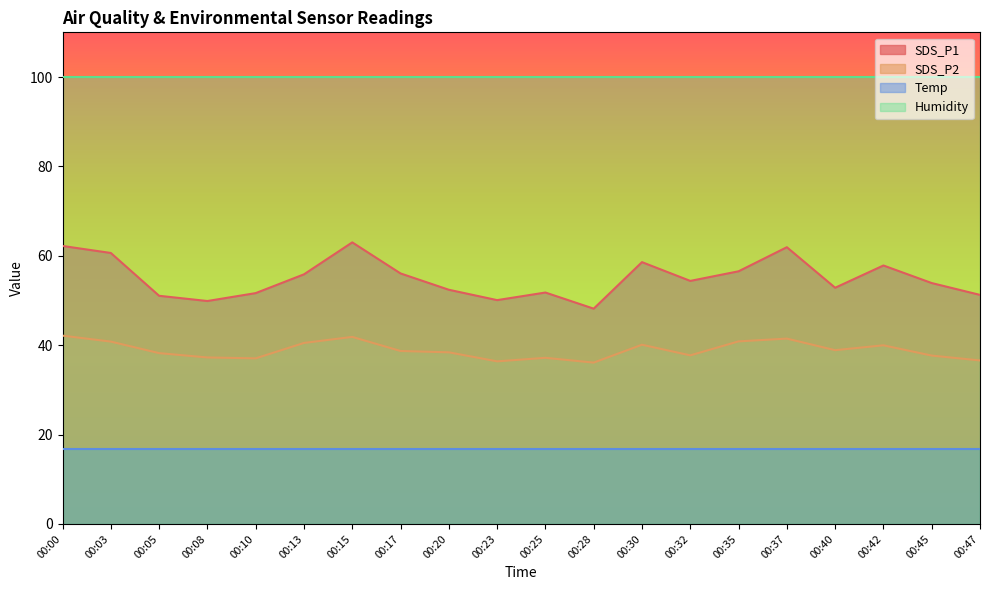

What is the total value across all series at 00:15?

221.5